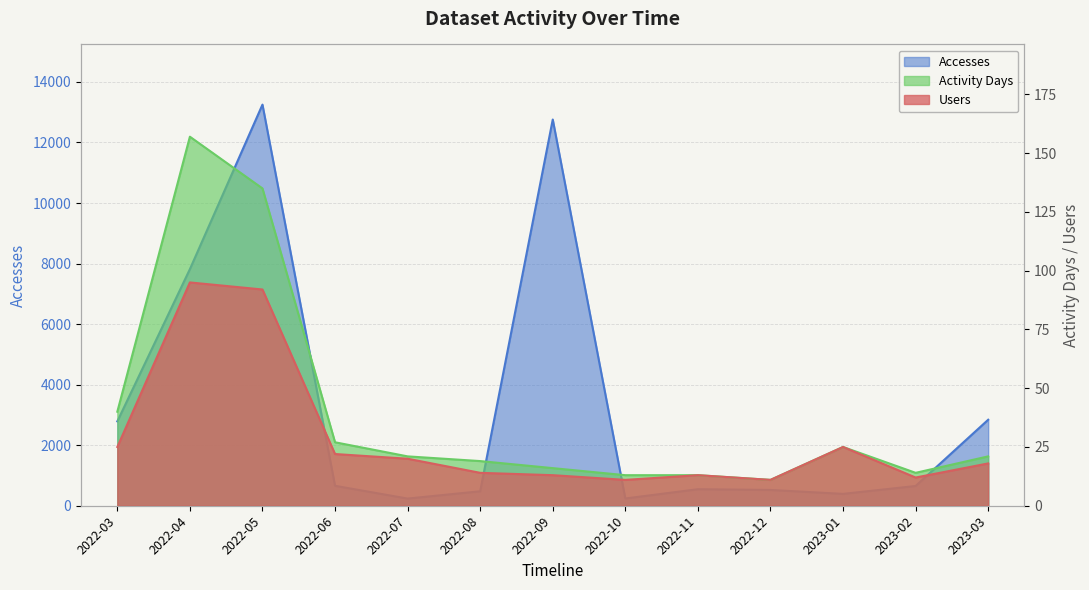

Between 2022-05 and 2023-02, which series saw the biggest shift?

Accesses